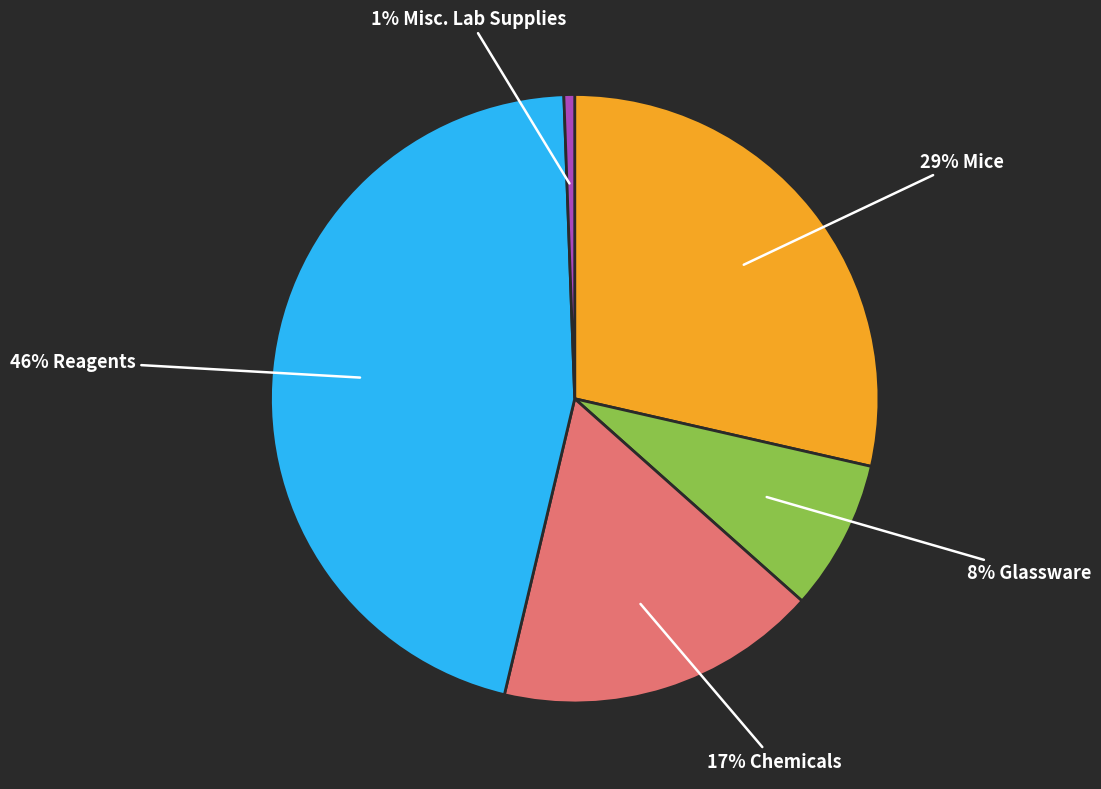

Does any single category account for the majority?

No